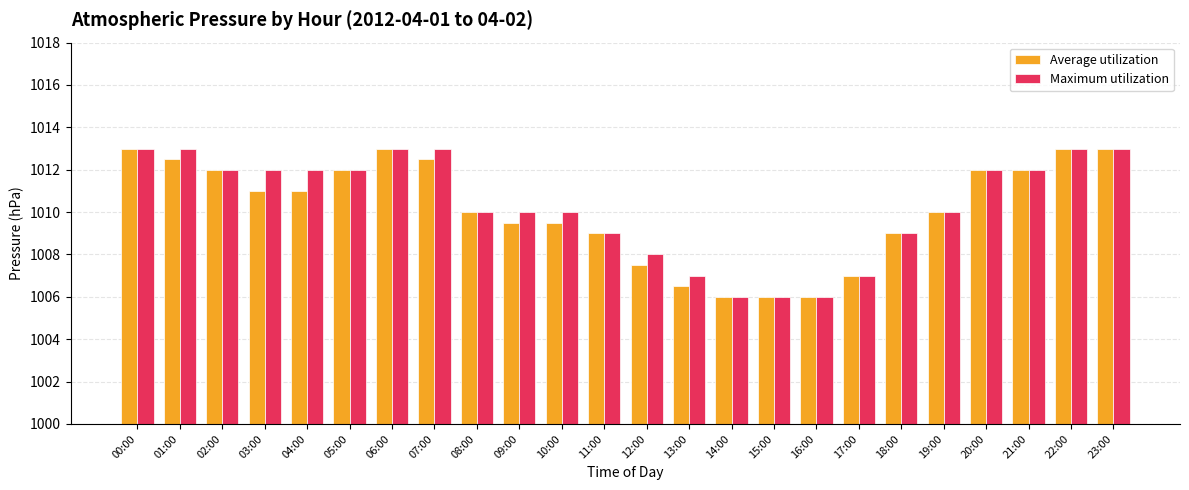

Which series has the largest total across all categories?

Maximum utilization